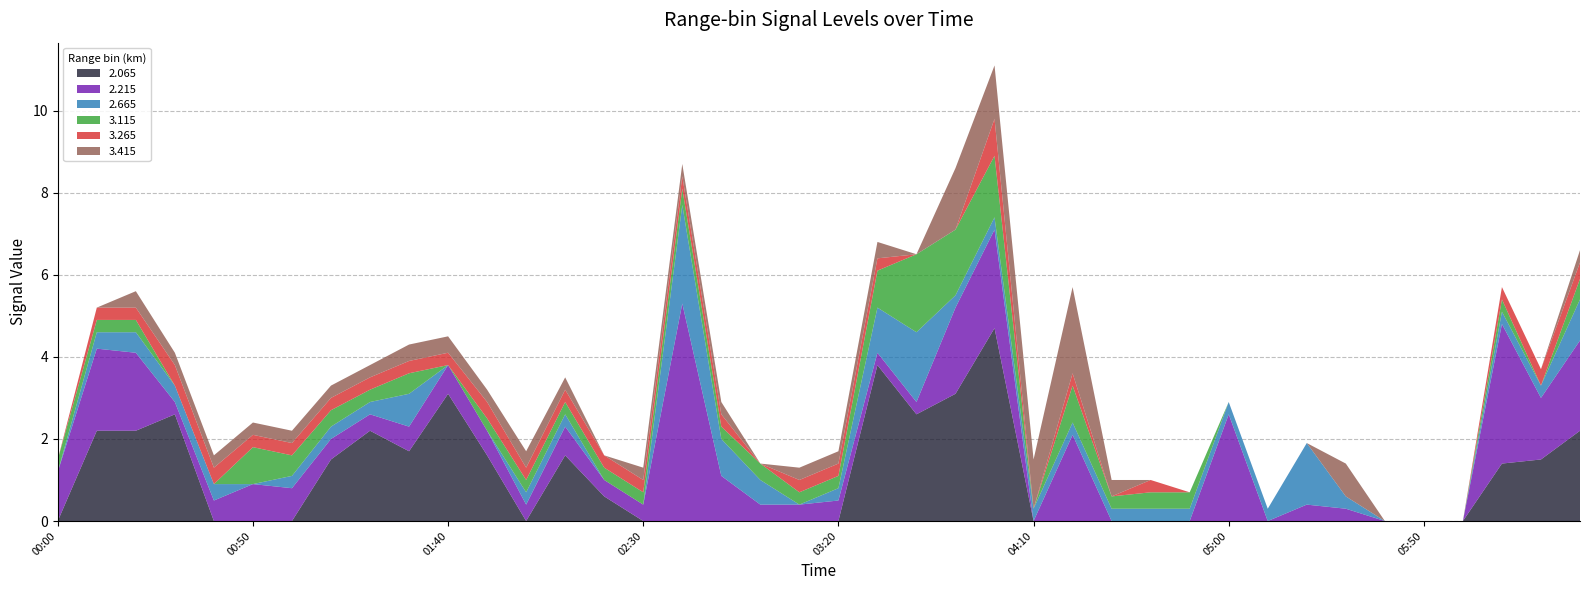

Reading left to right, transcribe all the data shown in this chart.

2.065: 999.0	2.2	2.2	2.6	999.0	999.0	999.0	1.5	2.2	1.7	3.1	1.6	999.0	1.6	0.6	999.0	999.0	999.0	999.0	999.0	999.0	3.8	2.6	3.1	4.7	999.0	999.0	999.0	999.0	999.0	999.0	999.0	999.0	999.0	999.0	999.0	999.0	1.4	1.5	2.2
2.215: 1.2	2.0	1.9	0.3	0.5	0.9	0.8	0.5	0.4	0.6	0.7	0.6	0.4	0.7	0.4	0.4	5.3	1.1	0.4	0.4	0.5	0.3	0.3	2.1	2.4	999.0	2.1	999.0	999.0	999.0	2.6	999.0	0.4	0.3	999.0	999.0	999.0	3.4	1.5	2.2
2.665: 999.0	0.4	0.5	0.4	0.4	999.0	0.3	0.3	0.3	0.8	999.0	999.0	0.3	0.3	999.0	999.0	2.4	0.9	0.6	999.0	0.3	1.1	1.7	0.3	0.3	0.3	0.3	0.3	0.3	0.3	0.3	0.3	1.5	0.3	999.0	999.0	999.0	0.3	0.3	1.0
3.115: 0.3	0.3	0.3	999.0	999.0	0.9	0.5	0.4	0.3	0.5	999.0	0.3	0.3	0.3	0.3	0.3	0.4	0.3	0.4	0.3	0.3	0.9	1.9	1.6	1.5	999.0	0.9	0.3	0.4	0.4	999.0	999.0	999.0	999.0	999.0	999.0	999.0	0.3	999.0	0.5
3.265: 999.0	0.3	0.3	0.5	0.4	0.3	0.3	0.3	0.3	0.3	0.3	0.4	0.3	0.3	0.3	0.3	0.3	0.3	999.0	0.3	0.3	0.3	999.0	999.0	0.9	999.0	0.3	999.0	0.3	999.0	999.0	999.0	999.0	999.0	999.0	999.0	999.0	0.3	0.4	0.4
3.415: 999.0	999.0	0.4	0.3	0.3	0.3	0.3	0.3	0.3	0.4	0.4	0.3	0.4	0.3	999.0	0.3	0.3	0.3	999.0	0.3	0.3	0.4	999.0	1.5	1.3	1.2	2.1	0.4	999.0	999.0	999.0	999.0	999.0	0.8	999.0	999.0	999.0	999.0	999.0	0.3